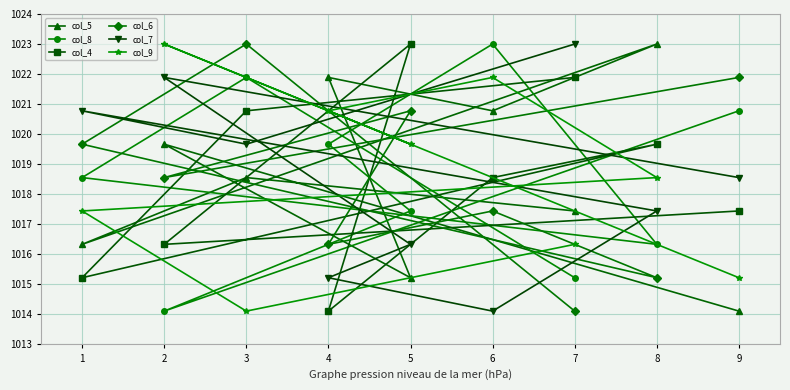

True or false: col_7 and col_6 intersect in this chart.

True